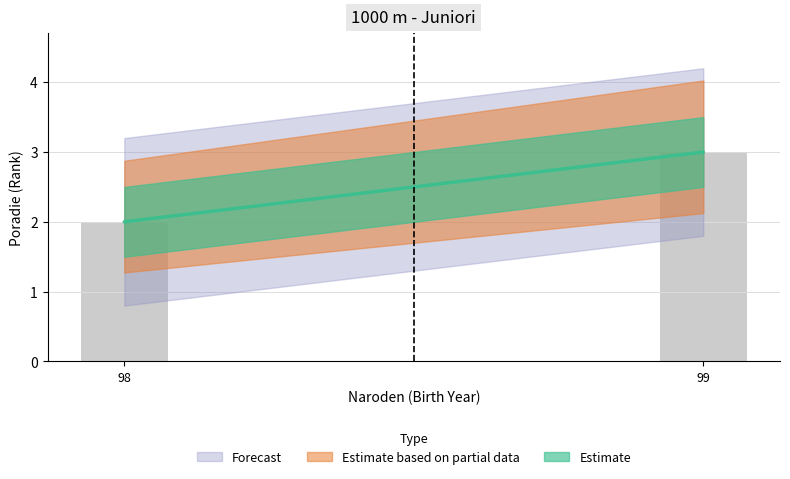

Reading left to right, extract all data points from this chart.

2	3